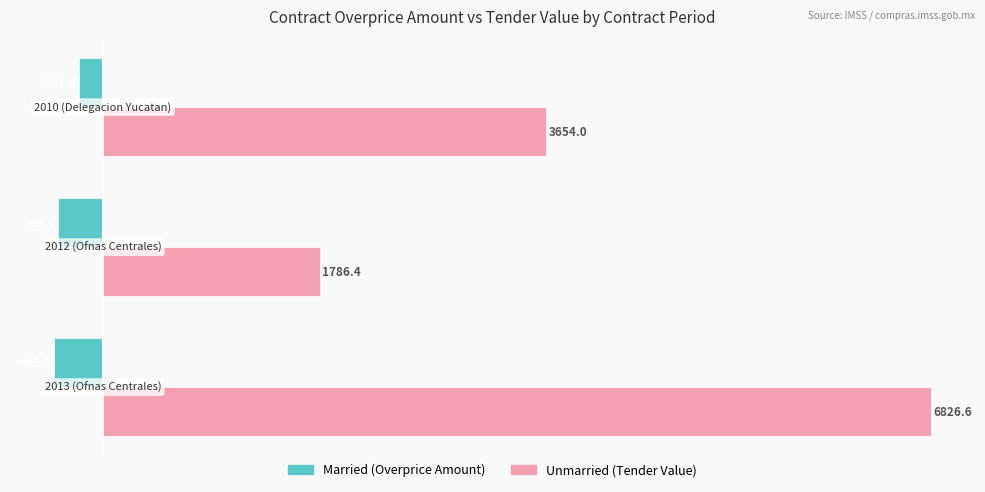

What is the minimum value shown in the chart?

-405.6